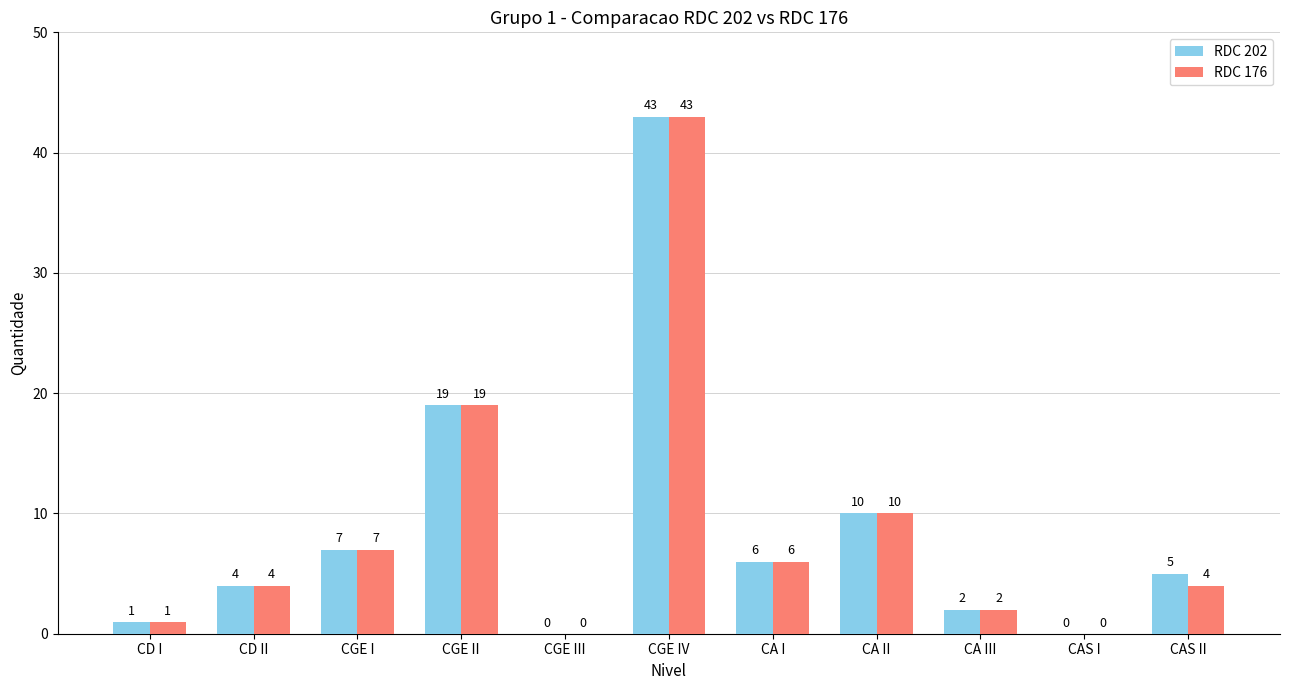

Reading left to right, what are all the values shown in this chart?

RDC 202: CD I=1	CD II=4	CGE I=7	CGE II=19	CGE III=0	CGE IV=43	CA I=6	CA II=10	CA III=2	CAS I=0	CAS II=5
RDC 176: CD I=1	CD II=4	CGE I=7	CGE II=19	CGE III=0	CGE IV=43	CA I=6	CA II=10	CA III=2	CAS I=0	CAS II=4